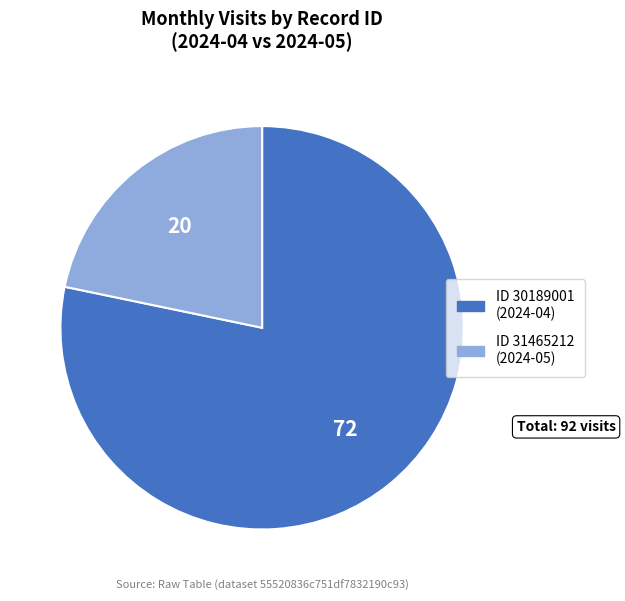

Is there any slice that represents more than half of the pie?

Yes